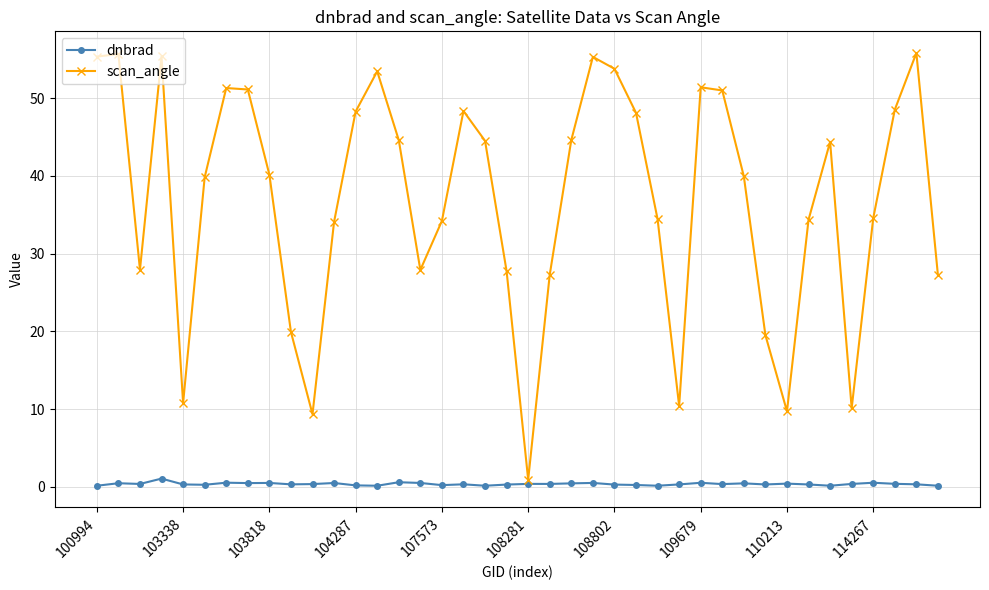

At how many categories does at least one series exceed 24?

32